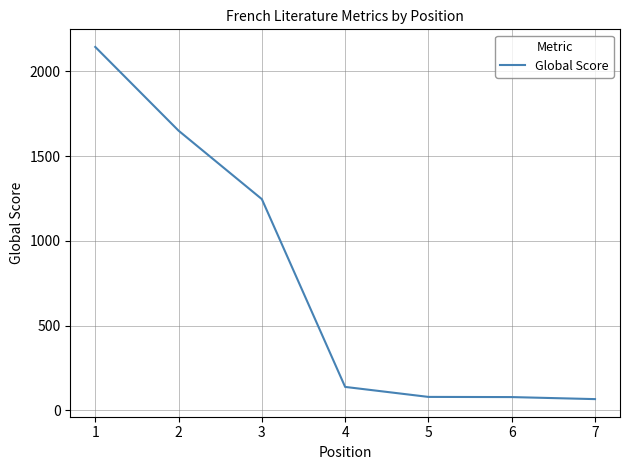

The chart shows a value of 1246 at 3. True or false?

True